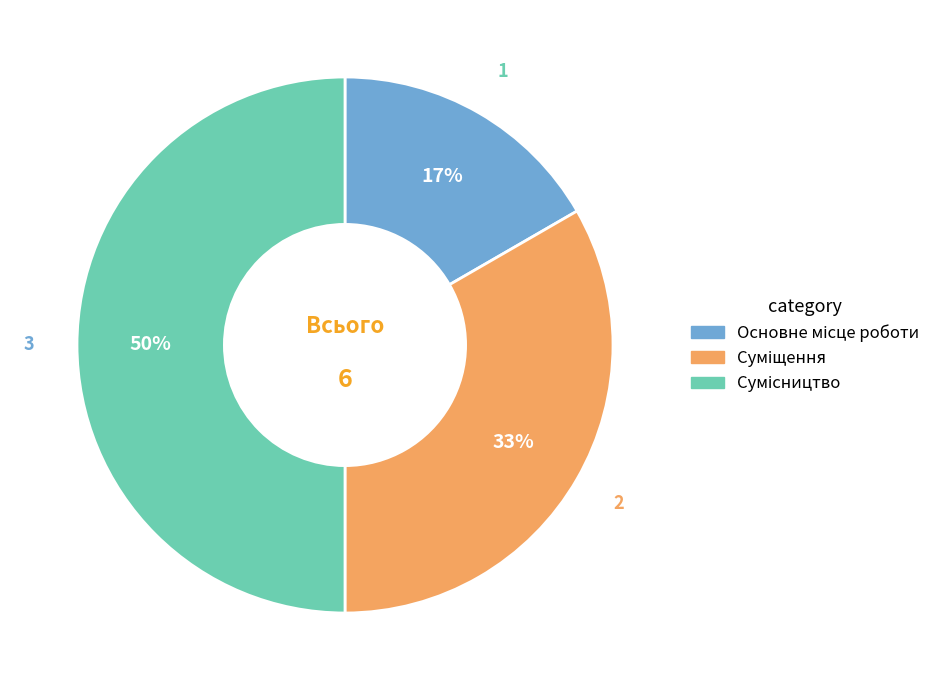

How many segments does this pie chart have?

3